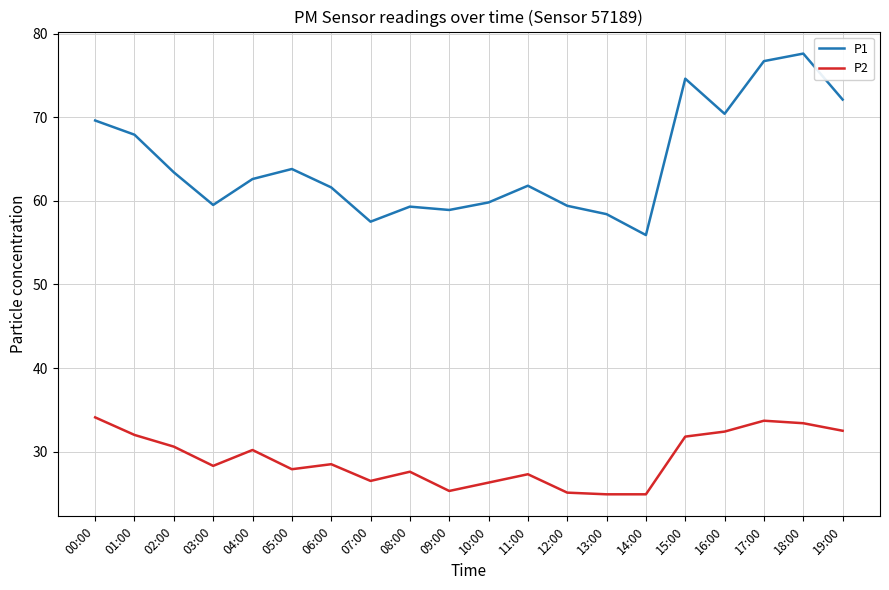

True or false: P1 and P2 intersect in this chart.

False